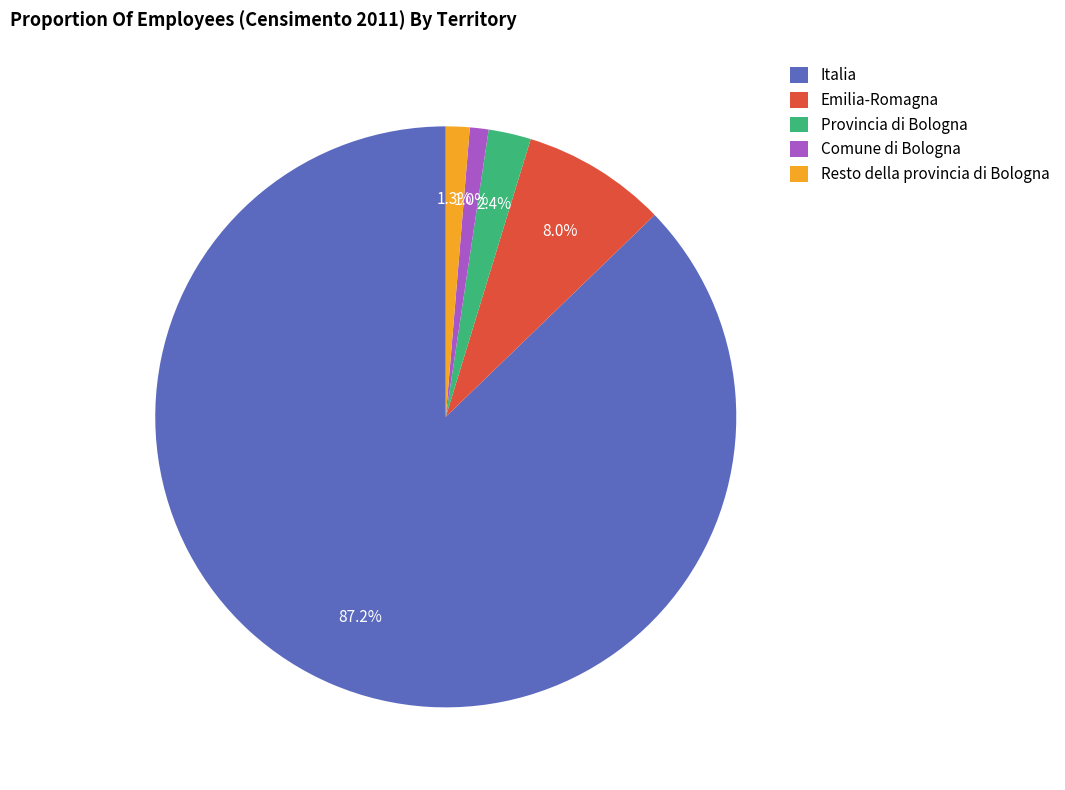

To the nearest percent, what percentage of the pie is Comune di Bologna?

1%